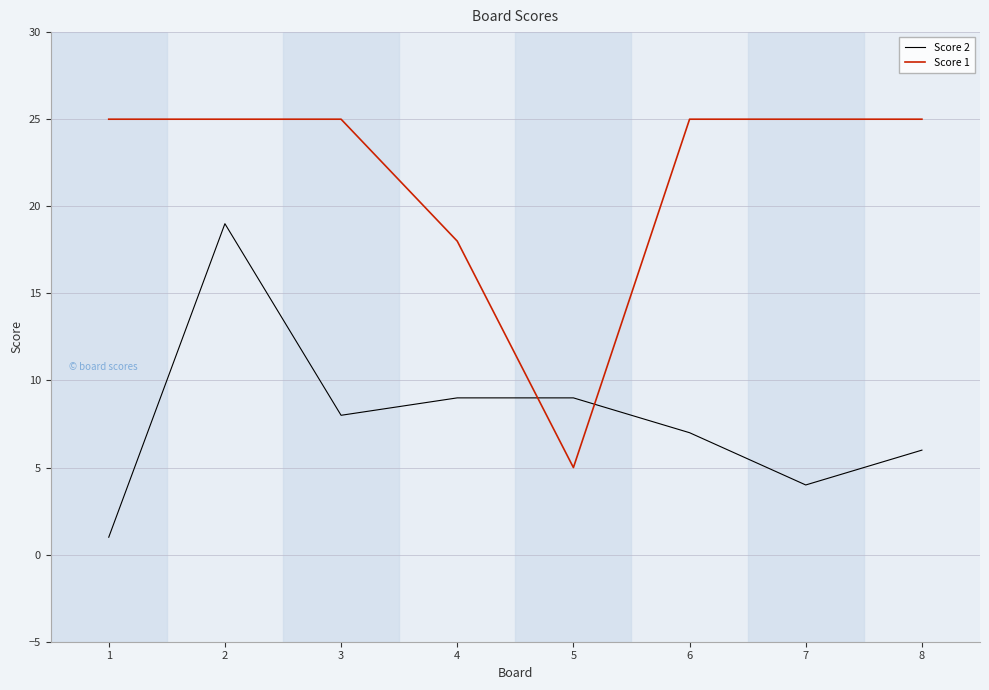

Is it true that Score 1 equals 33 at 8?

False